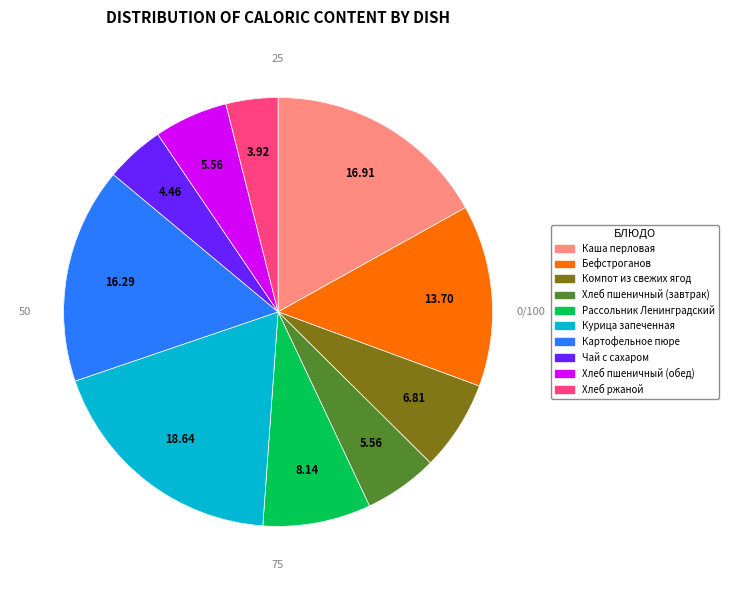

Is there a majority slice in this chart?

No